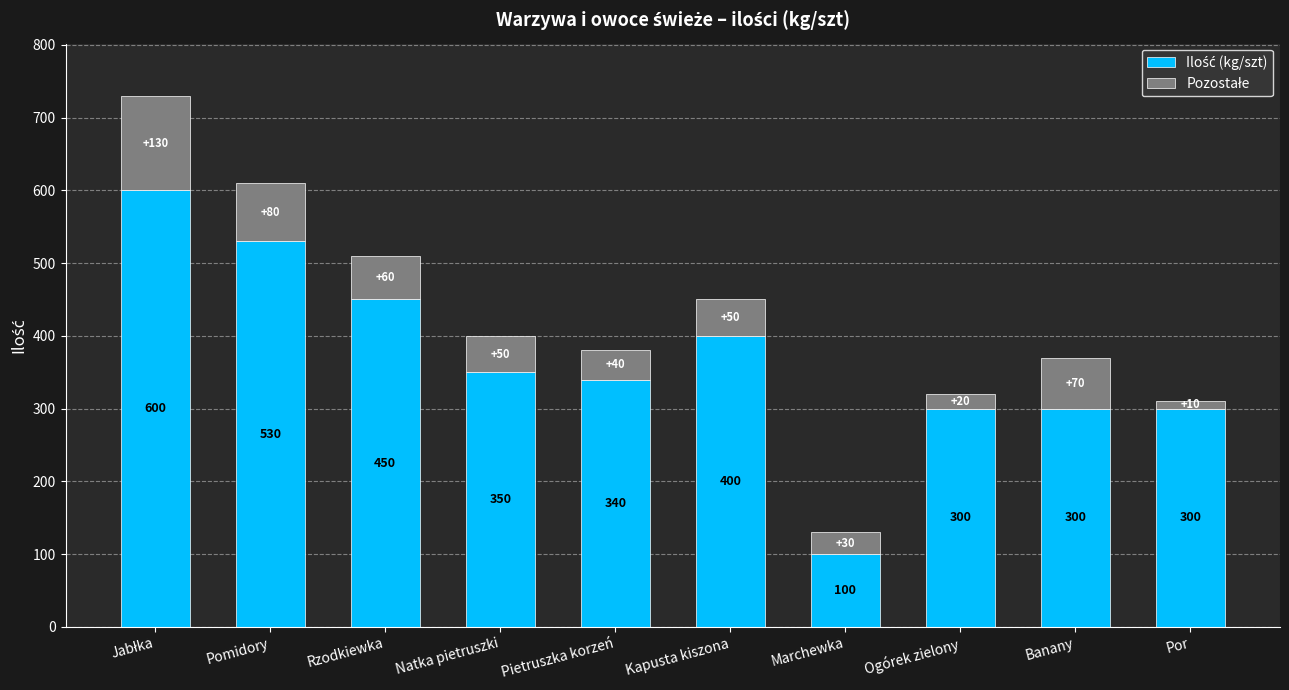

Does the chart contain any negative values?

No